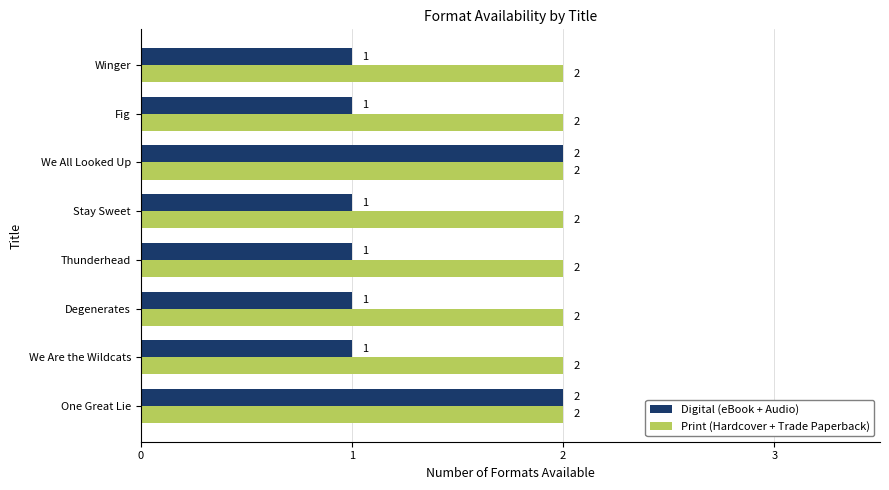

What is the difference between the second highest and minimum values in the Digital (eBook + Audio) series?

1